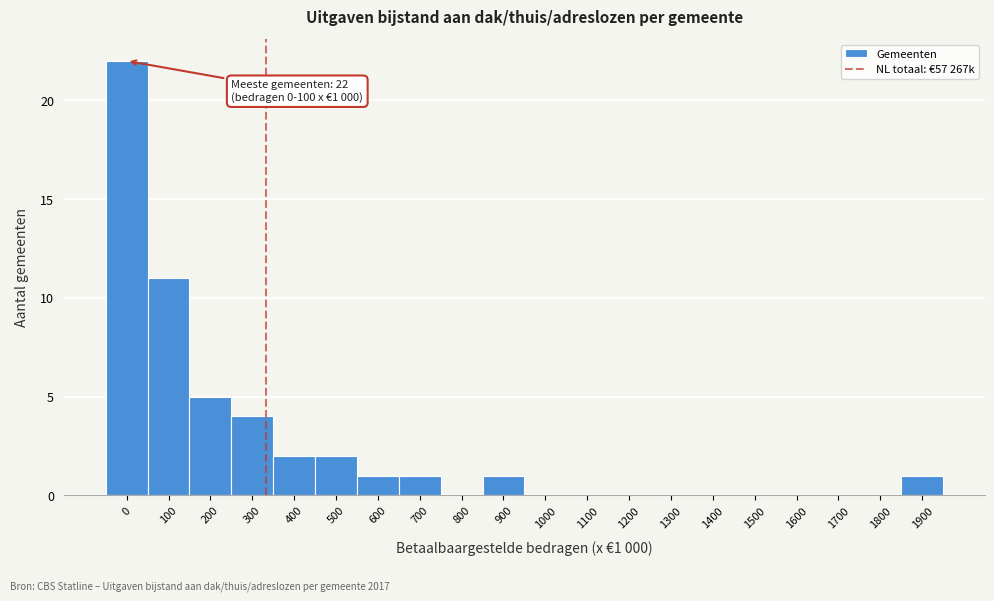

Reading left to right, extract all data points from this chart.

0=22	100=11	200=5	300=4	400=2	500=2	600=1	700=1	800=0	900=1	1000=0	1100=0	1200=0	1300=0	1400=0	1500=0	1600=0	1700=0	1800=0	1900=1